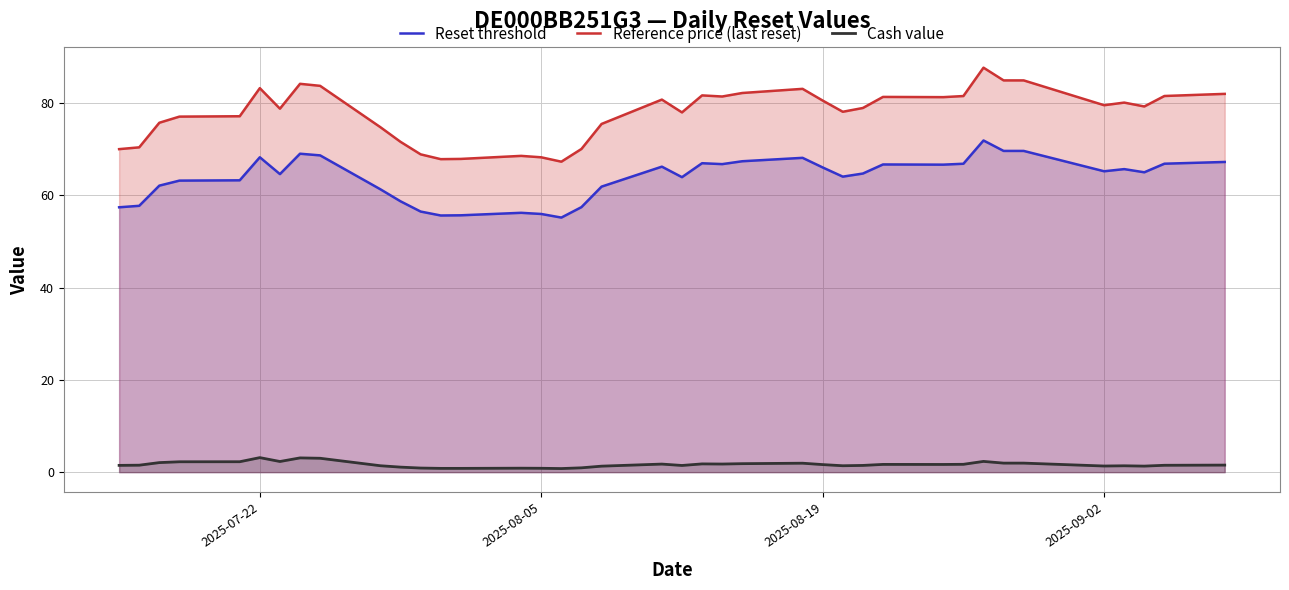

Which series has the largest range (max minus min)?

Reference price (last reset)